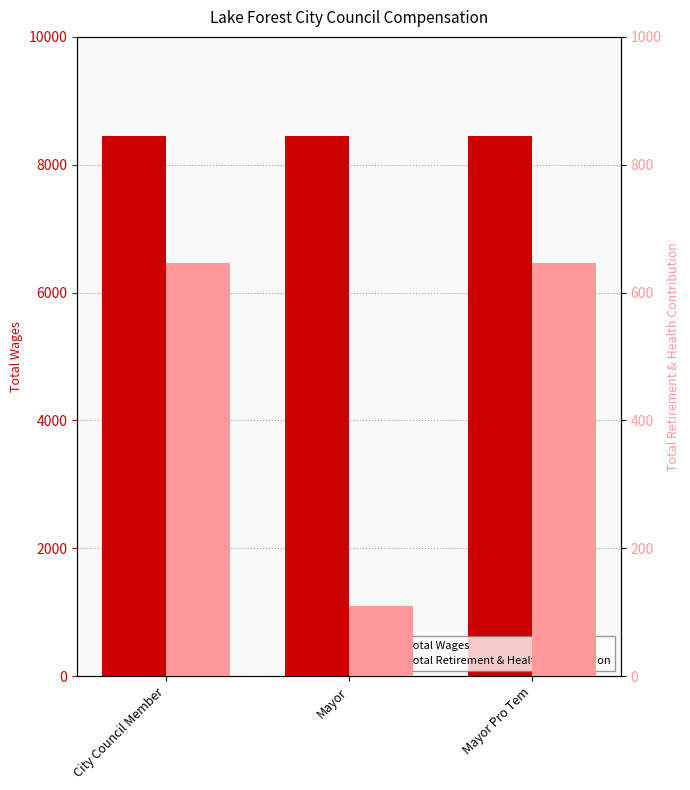

What is the label of the 3rd bar from the right?

City Council Member